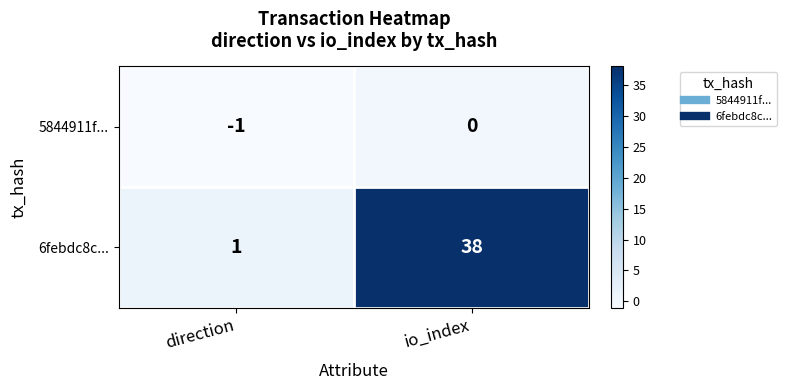

List the series in order of their overall mean, lowest first.

5844911f..., 6febdc8c...